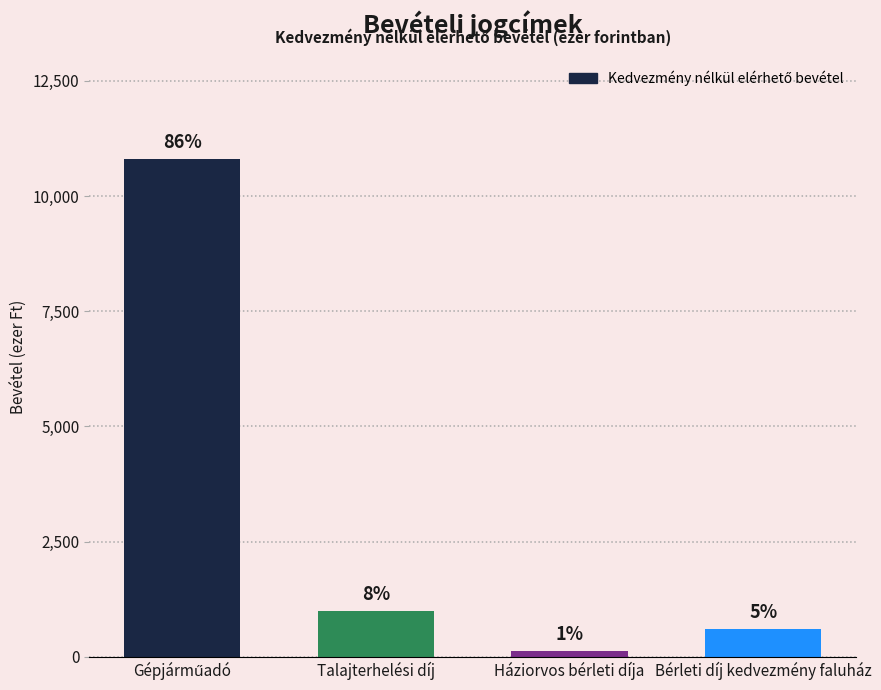

How many bars are there in total?

4